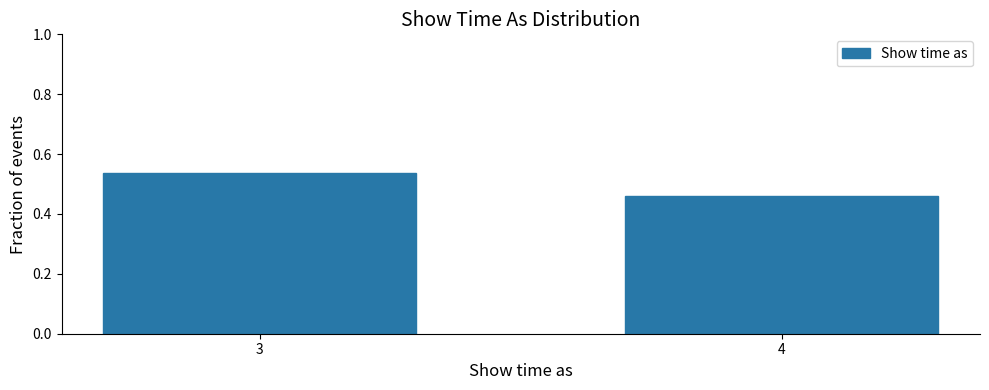

Between 4 and 3, which is larger?

3